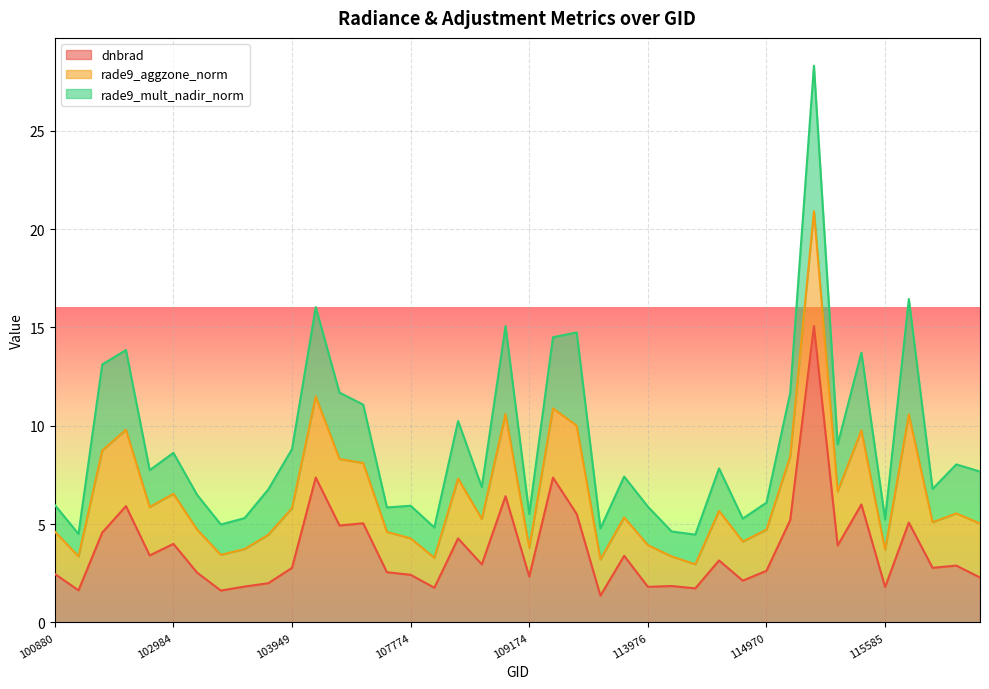

Where does the rade9_aggzone_norm series first go above 2?

100880